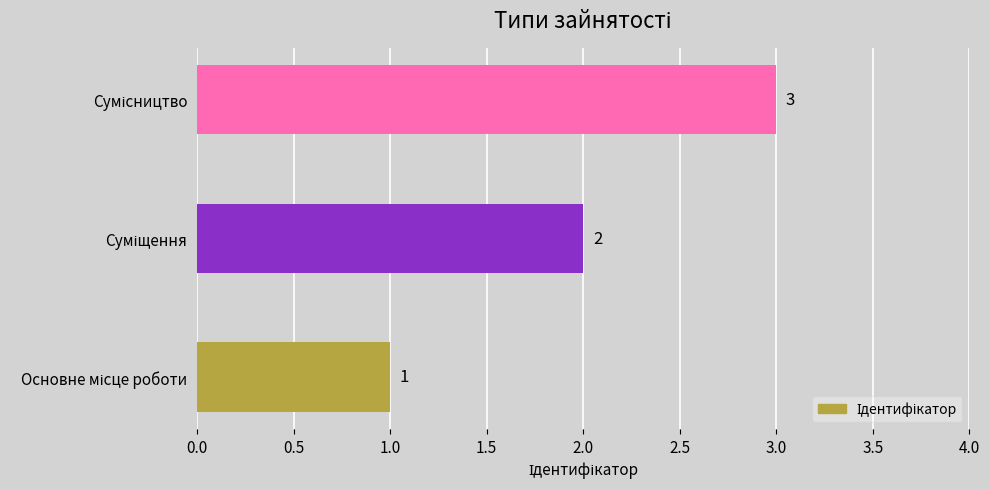

What is the maximum value shown in the chart?

3